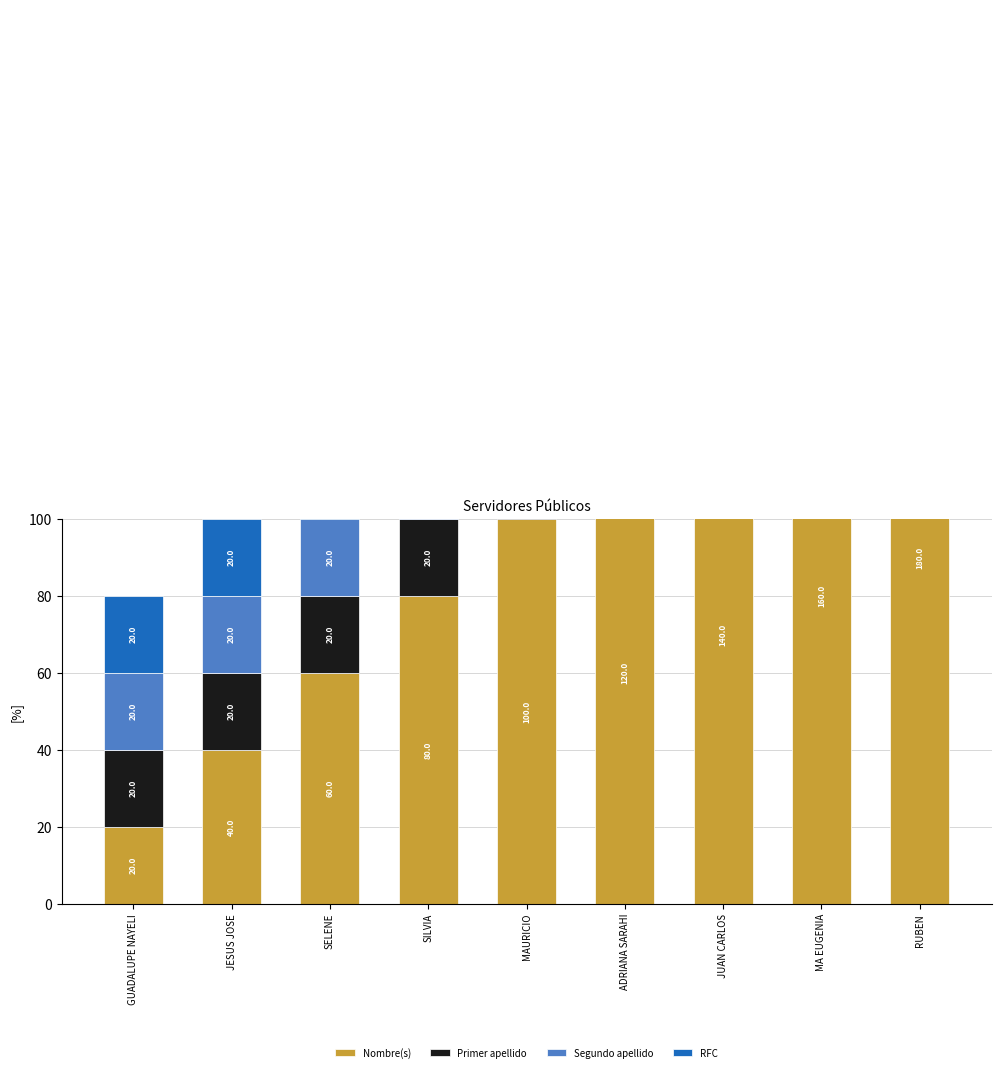

The value of Primer apellido at JUAN CARLOS is 20. True or false?

True